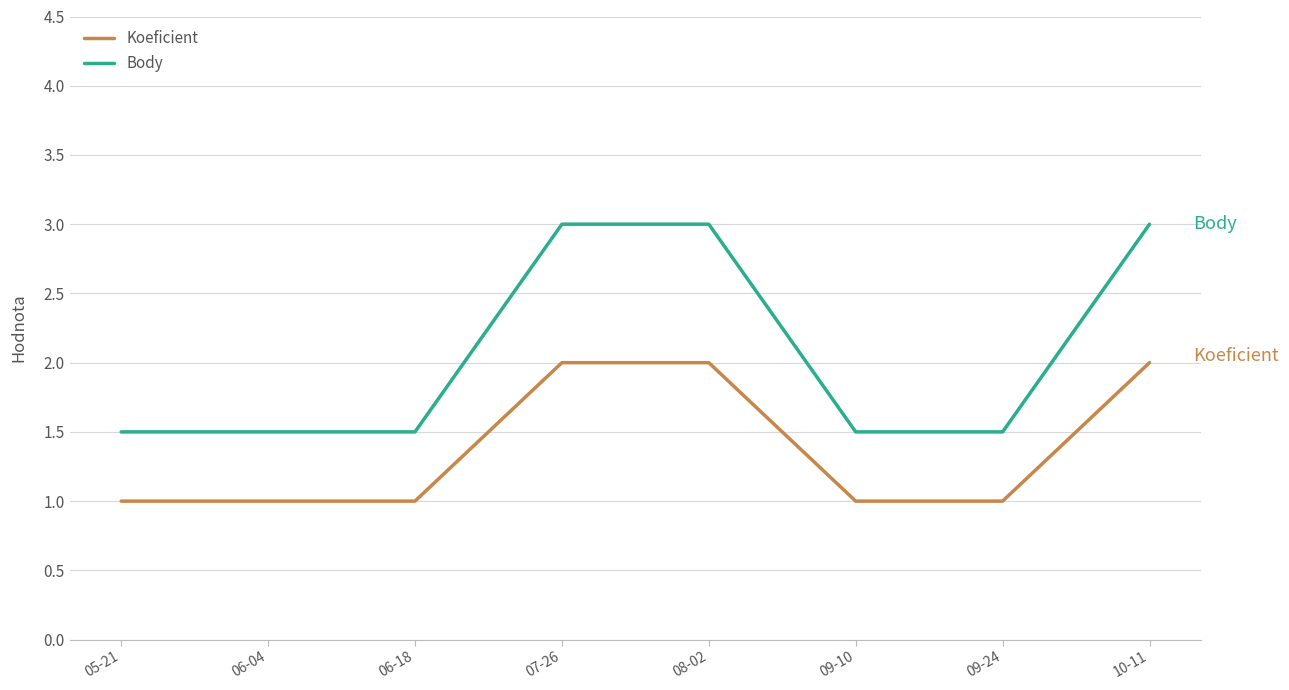

Does the chart display data point markers on the line(s)?

No